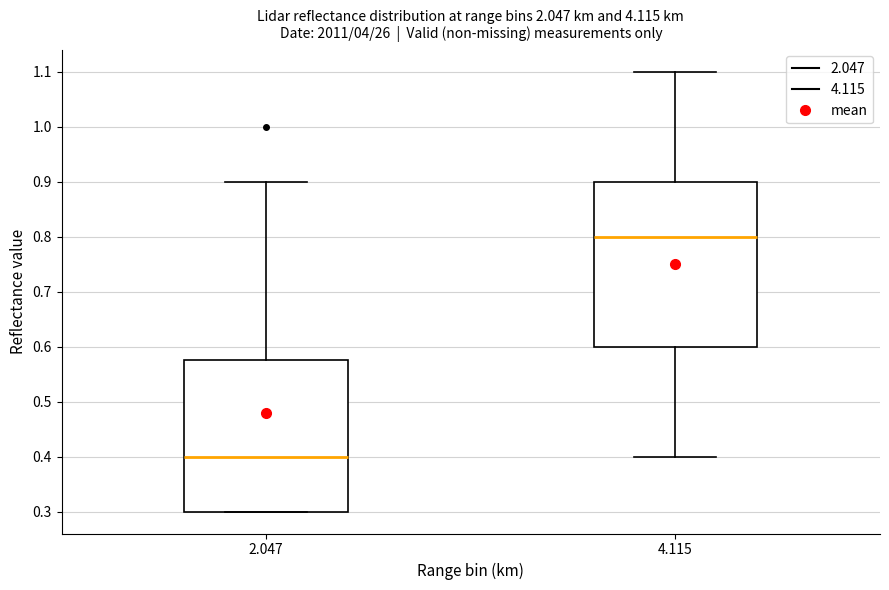

Where does the upper whisker of the box at x = 2.047 end on the y-axis? The values are not printed on the chart, so give them approximately, as read against the axis.

0.90